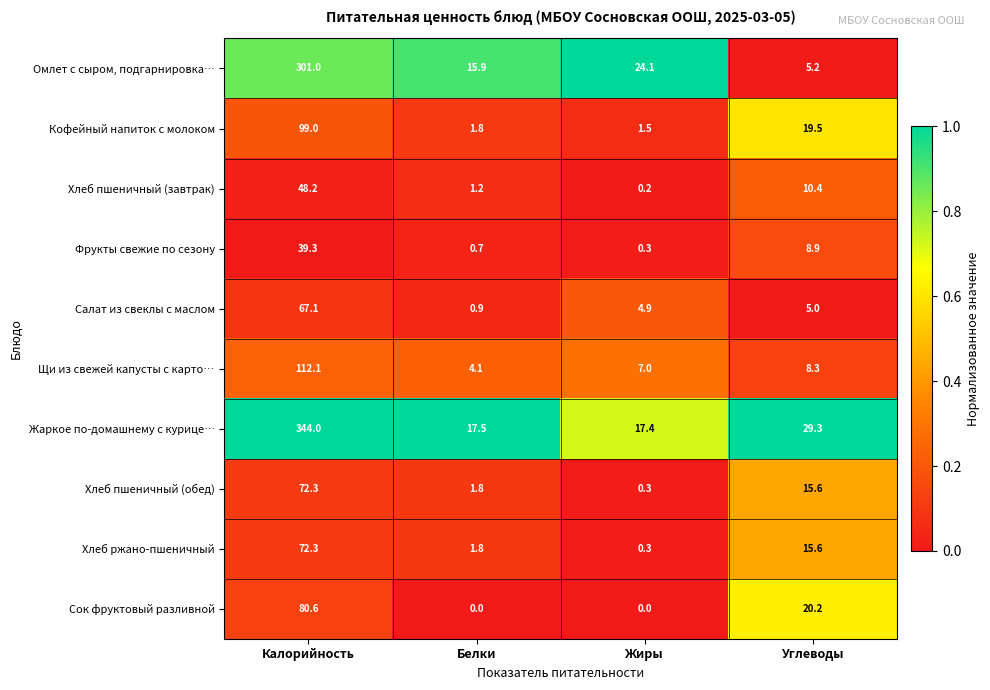

List the labels in order of Фрукты свежие по сезону value, smallest first.

Жиры, Белки, Углеводы, Калорийность